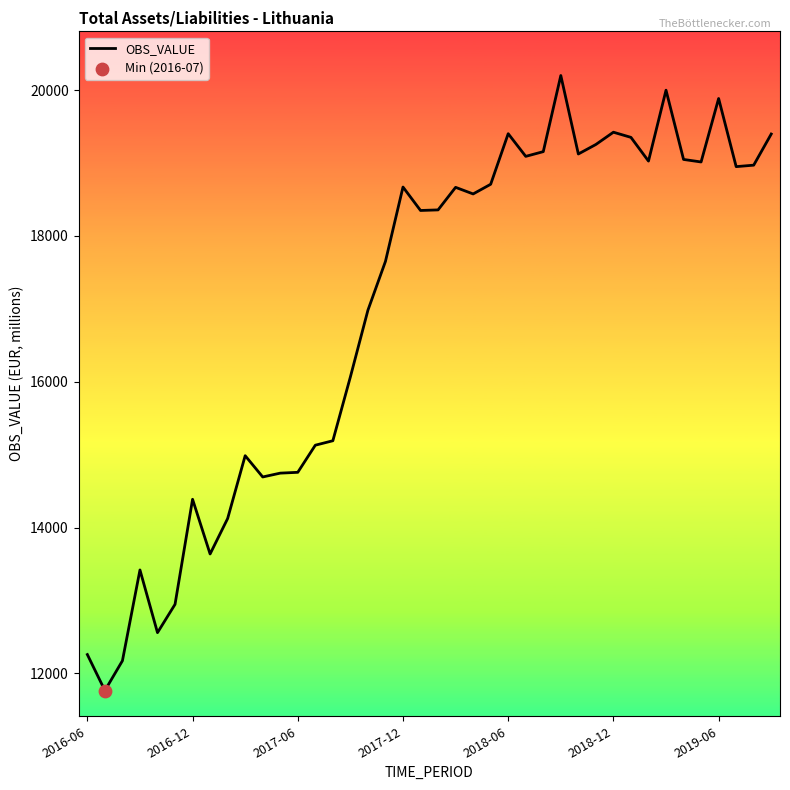

What is the smallest value displayed?

11765.8